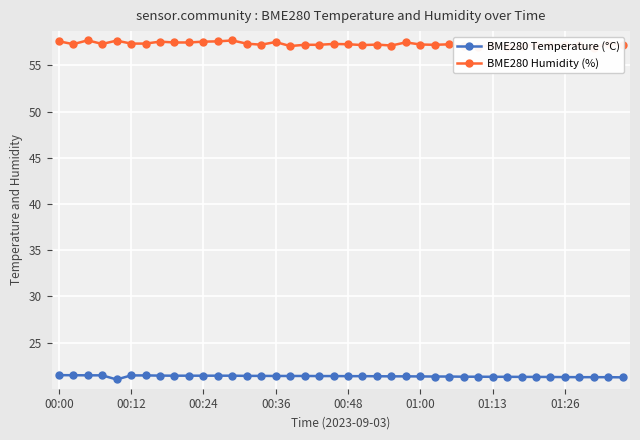

What is the value of the BME280 Temperature (°C) point at the 25th from the left?

21.4